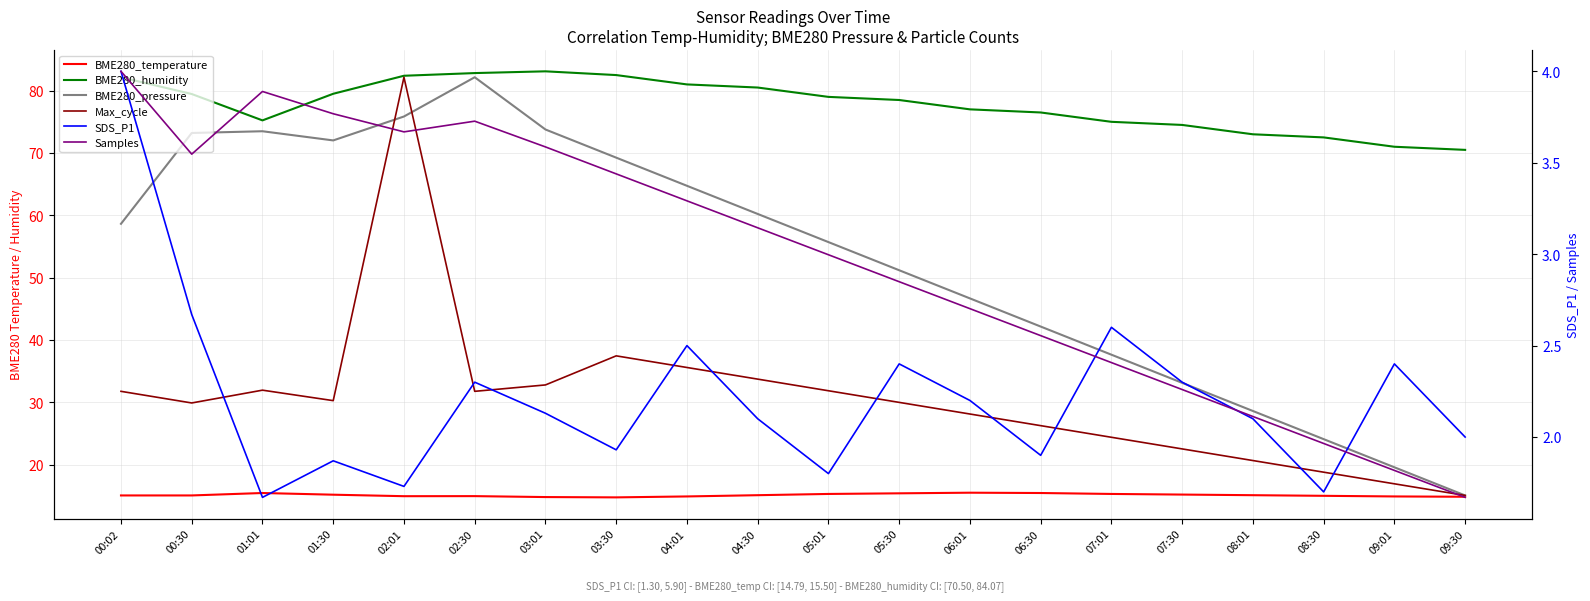

How many interior local valleys does the Samples series have?

2